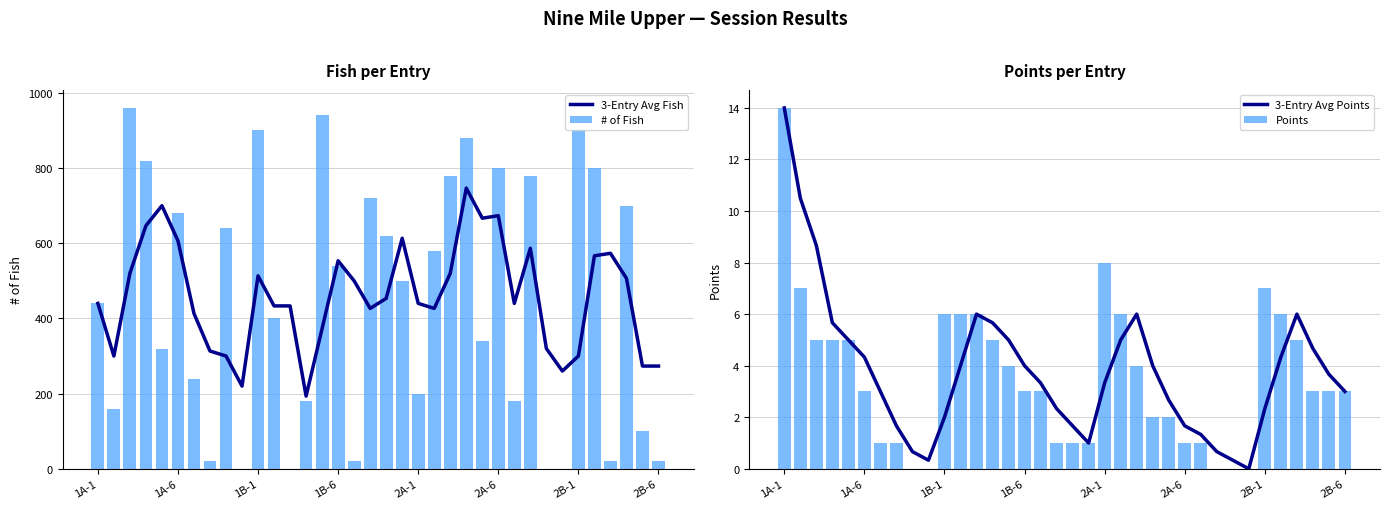

Count the number of categories in the chart.

36